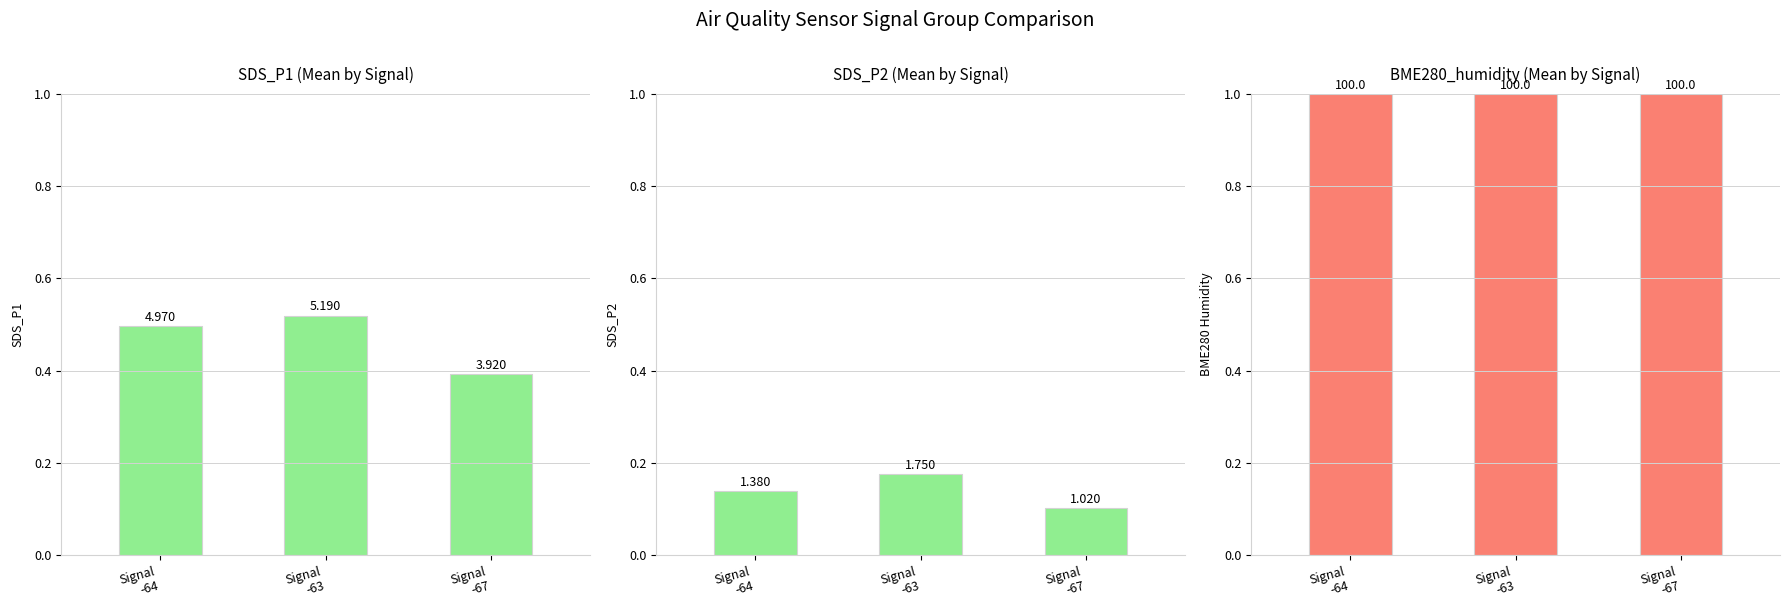

What is the total value across all series at Signal
-67?

1.5